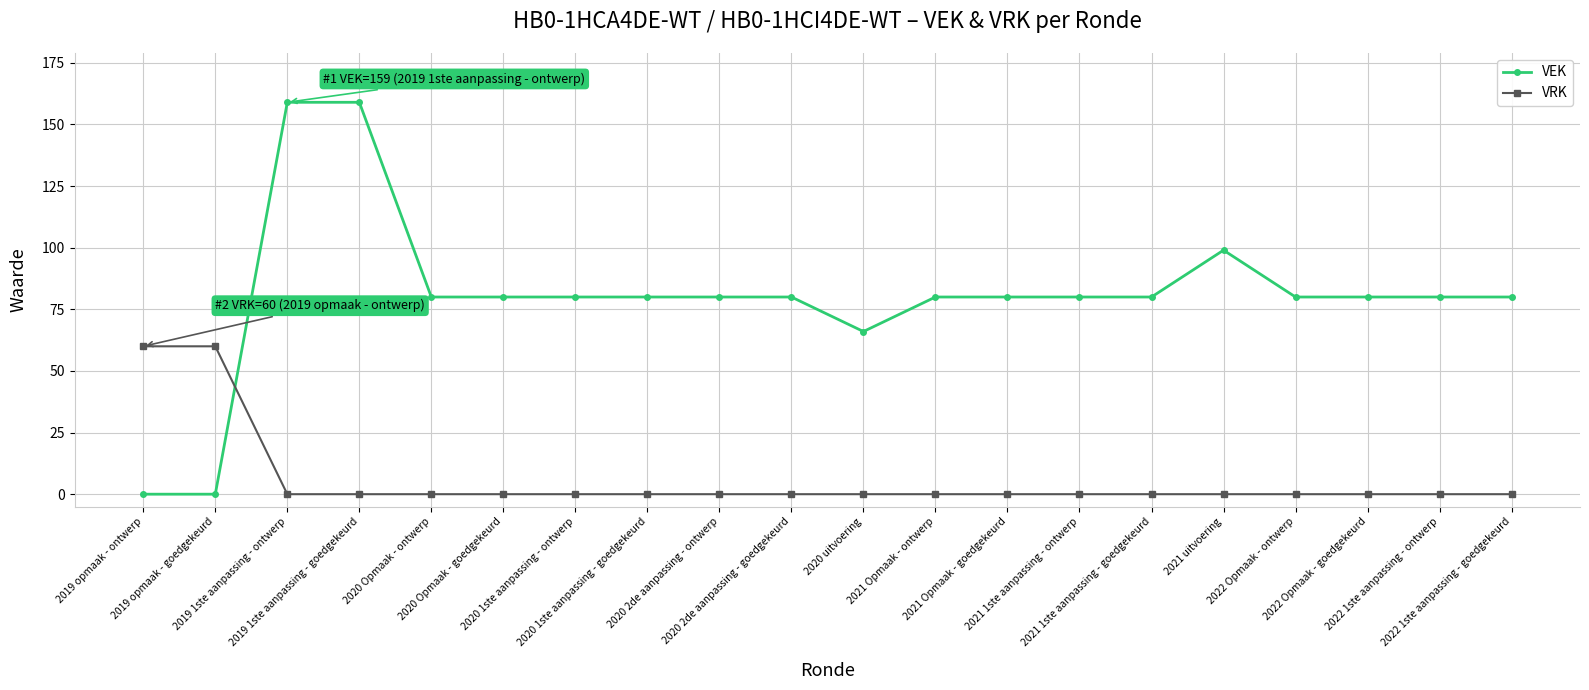

What is the difference between the second highest and second lowest values in the VRK series?

60